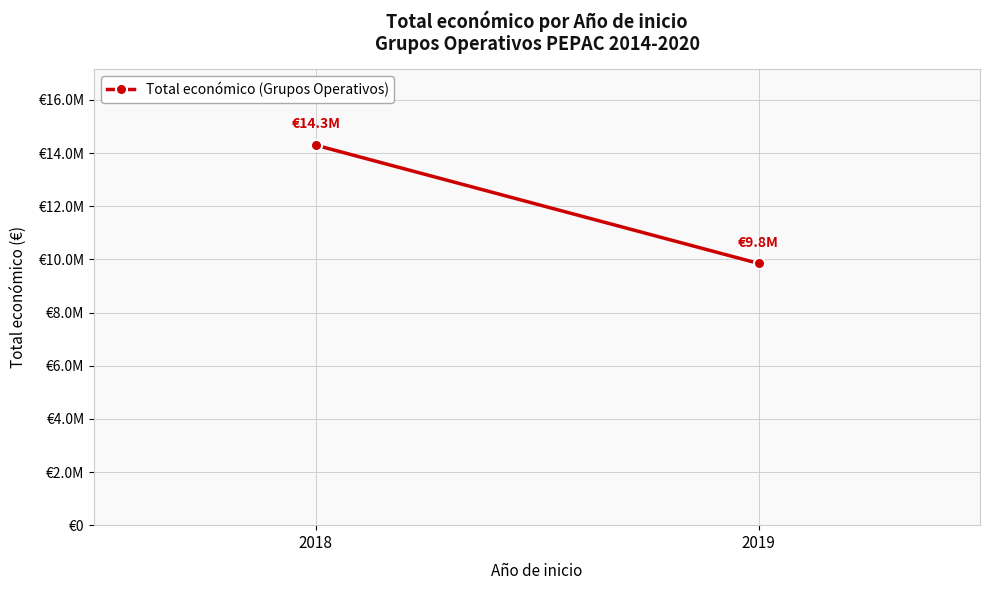

The value at 2018 is 19868004. True or false?

False